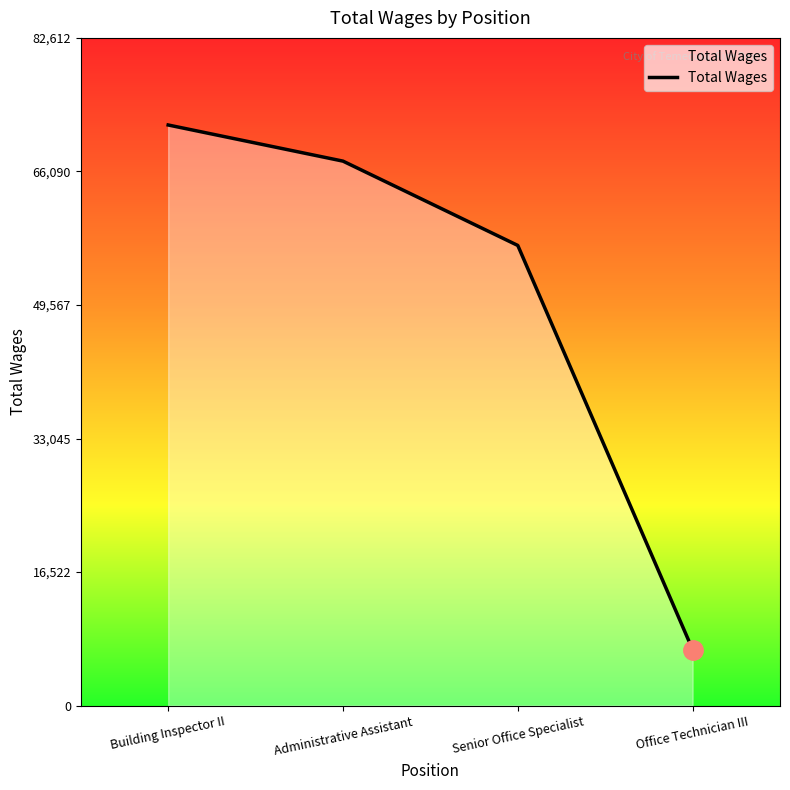

List the labels in order of value, smallest first.

Office Technician III, Senior Office Specialist, Administrative Assistant, Building Inspector II